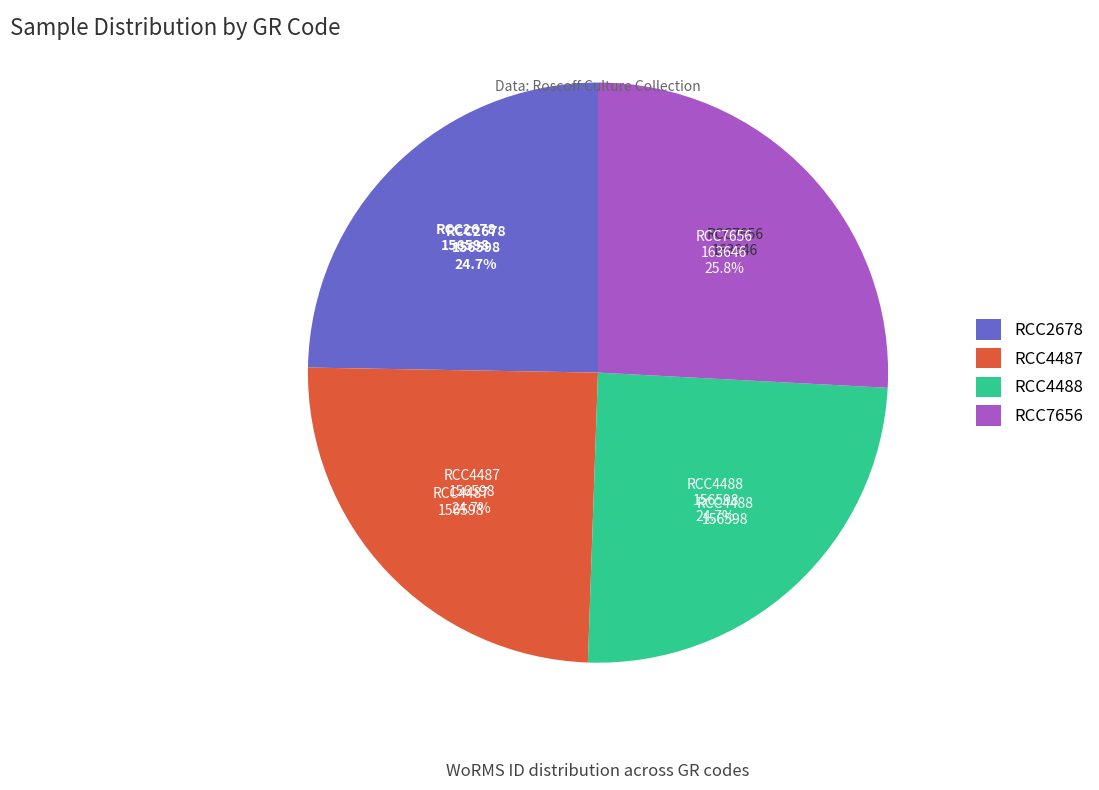

What percentage is NOT represented by RCC7656?

74.2%